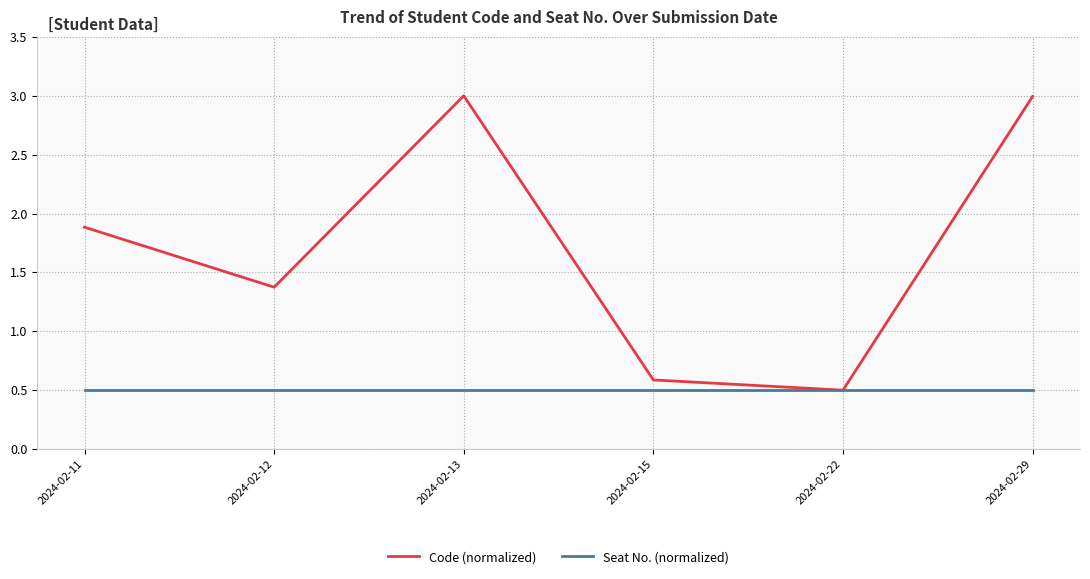

Which series has the largest total across all categories?

Code (normalized)